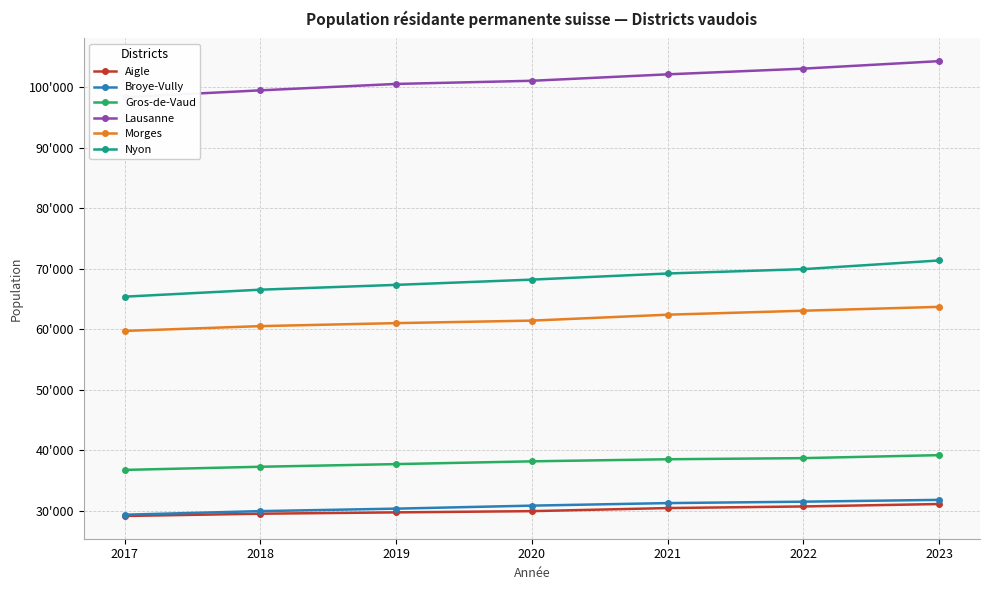

True or false: Aigle and Lausanne cross at least once.

False